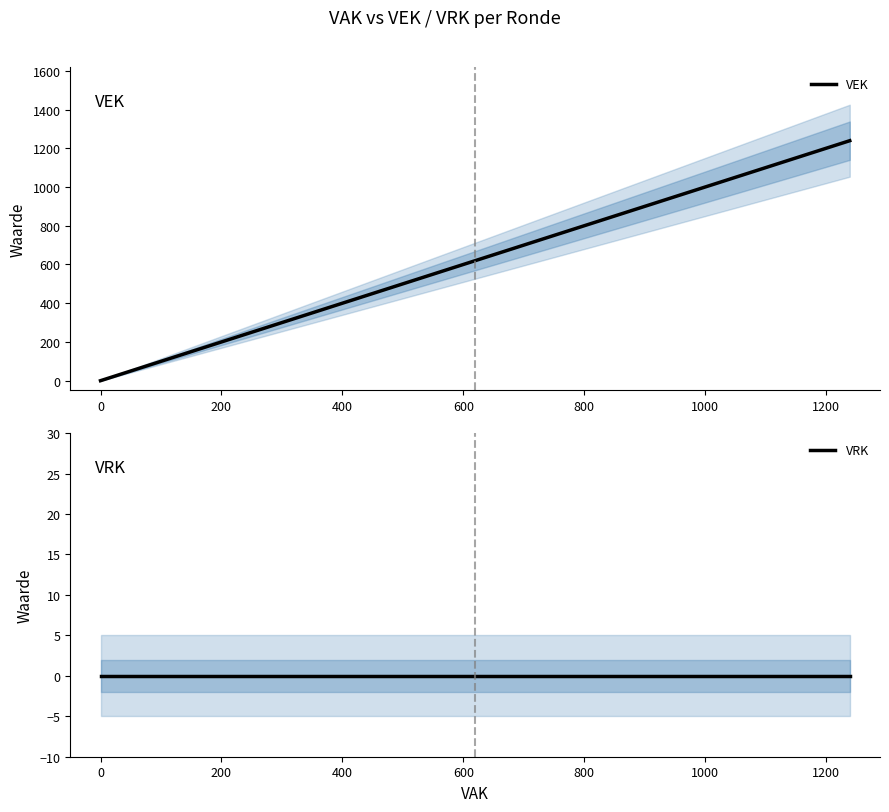

List the series in order of their peak value, highest first.

VEK, VRK